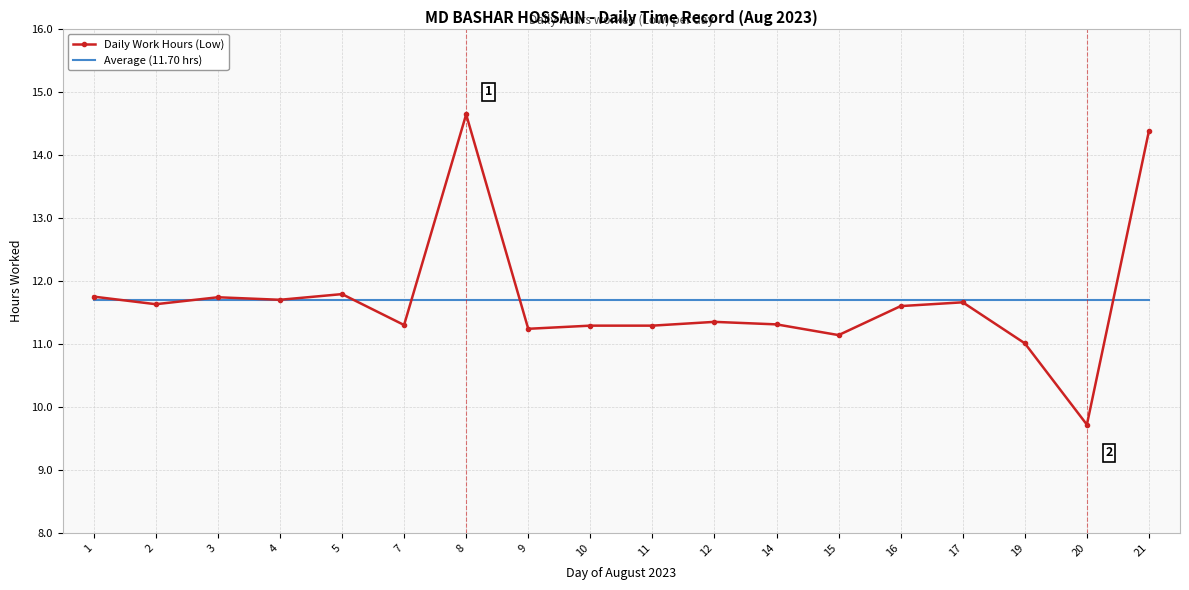

What is the spread (max minus min) of values at 15?

0.6